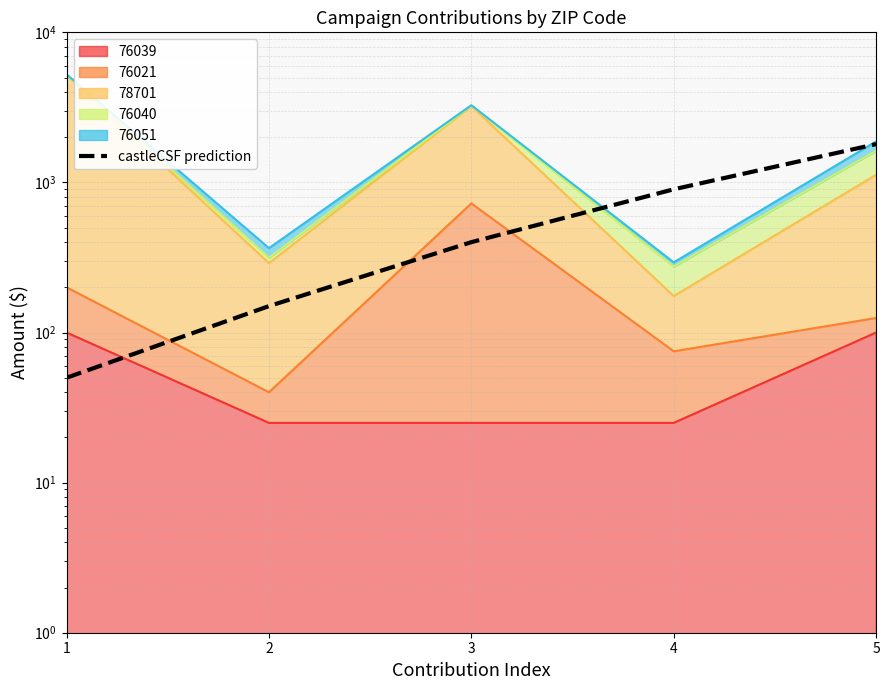

The chart shows a value of 50 at 1. True or false?

True